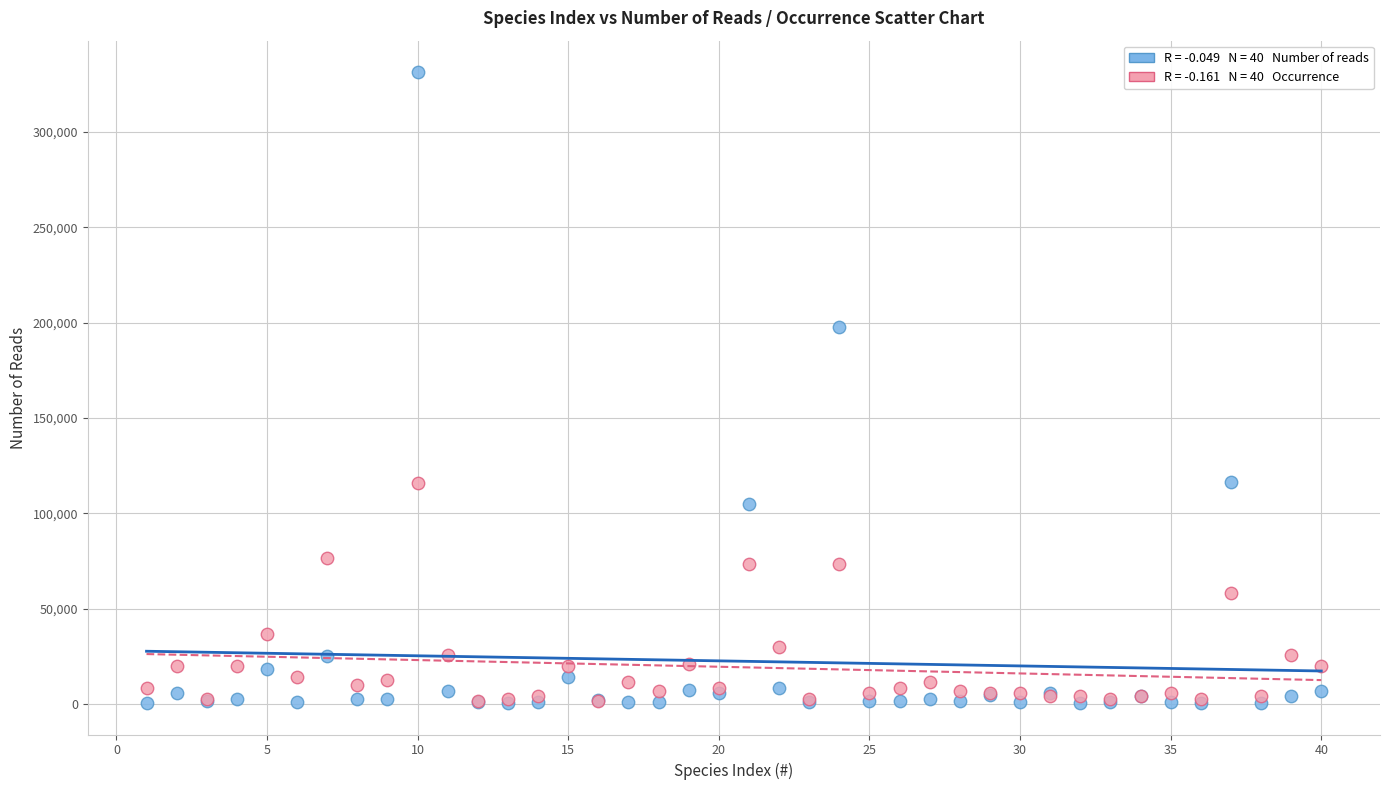

Across all series, what Y value is closest to 165940?

197775.0